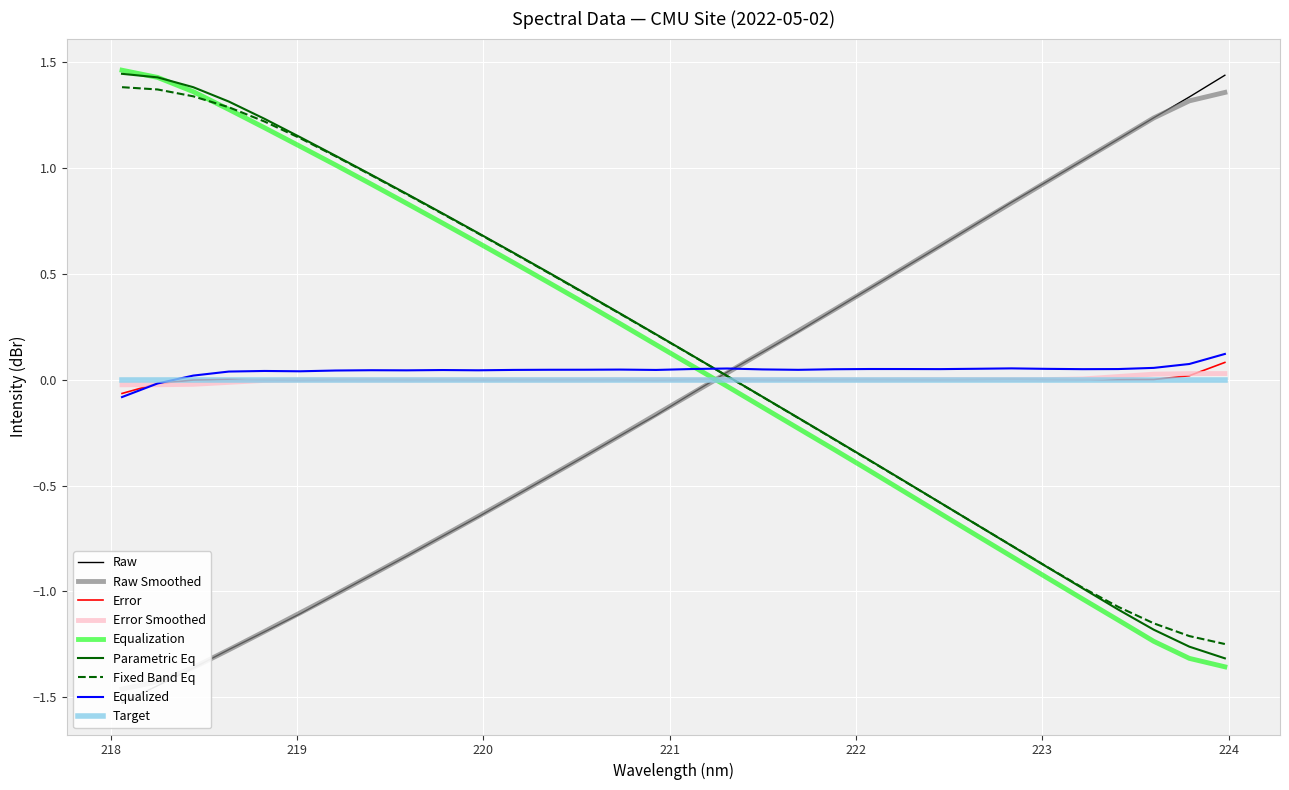

What is the average value?

0.1